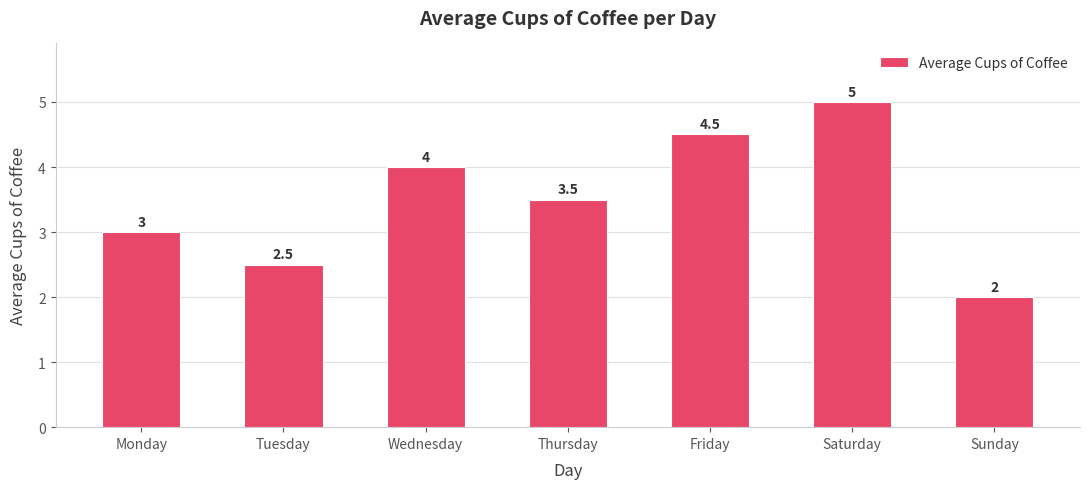

List the labels in order of value, smallest first.

Sunday, Tuesday, Monday, Thursday, Wednesday, Friday, Saturday